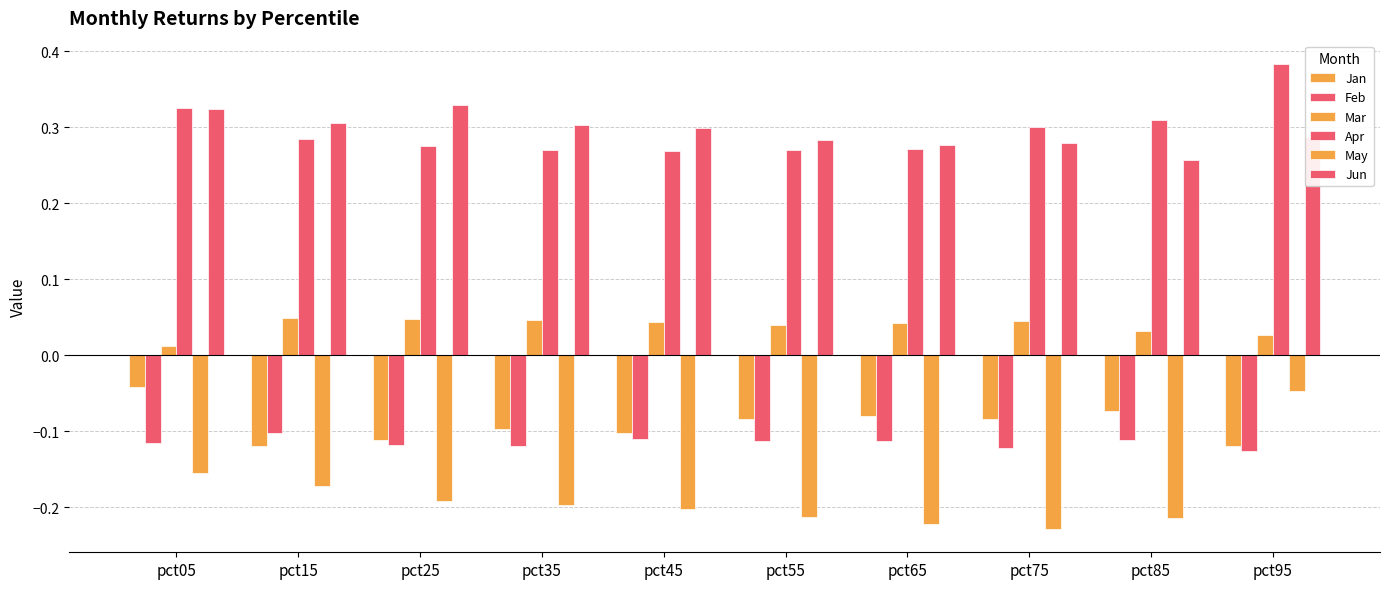

How many groups of bars are there?

10